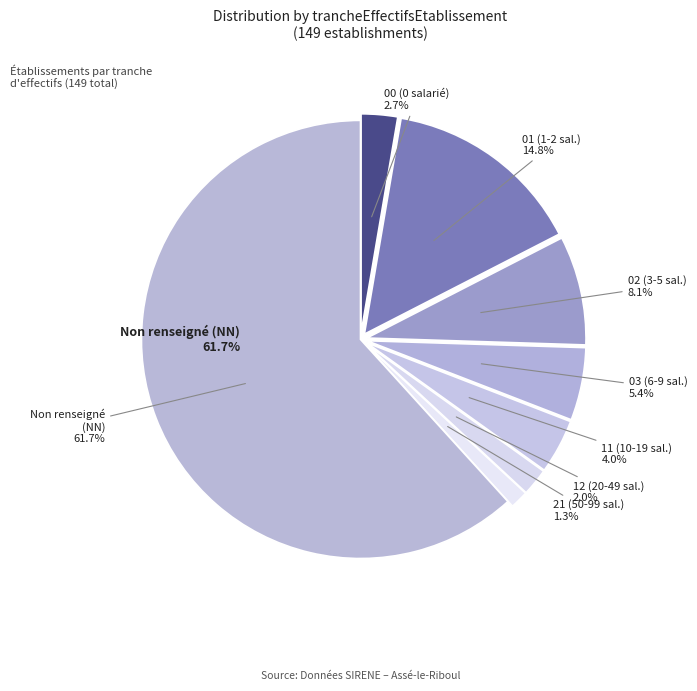

To the nearest percent, what portion does 12 represent?

2%